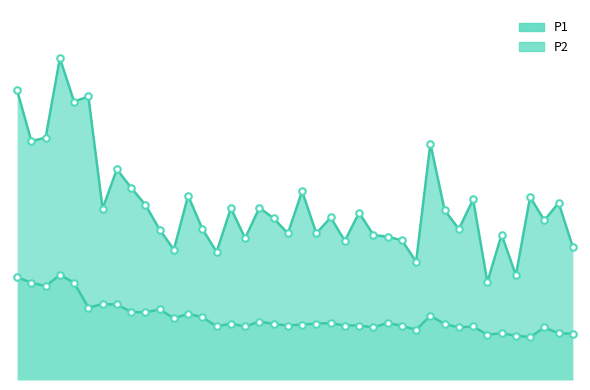

Which has a higher value, 10:48 or 10:36?

10:36